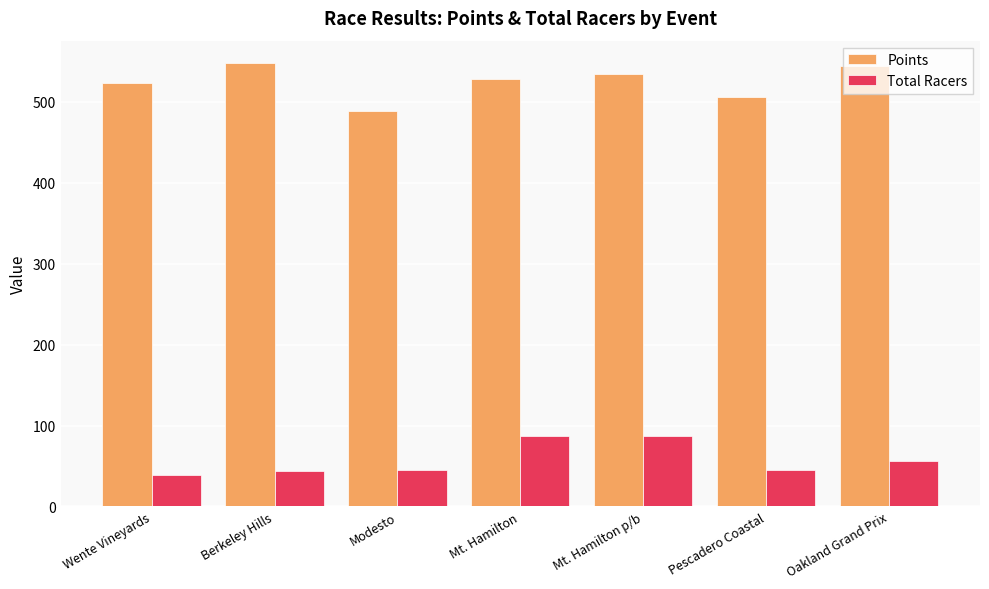

What is the difference between the maximum and minimum values in the Points series?

59.0